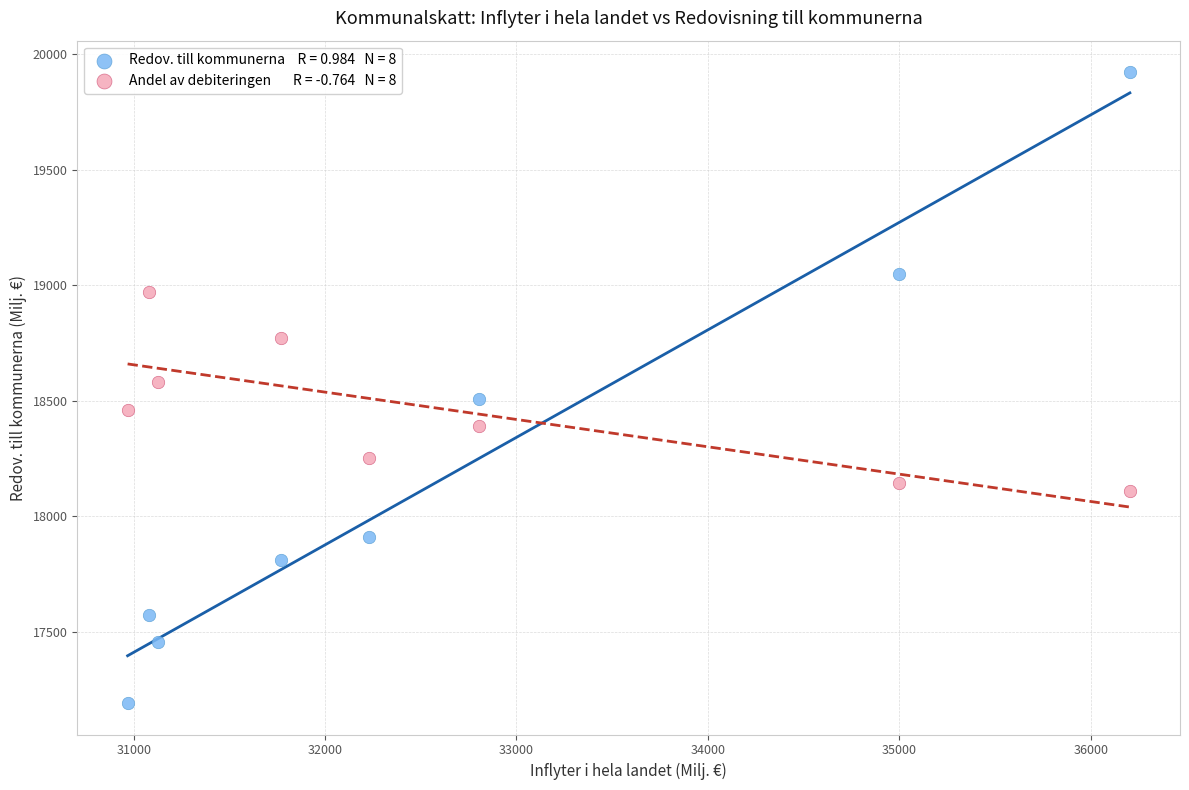

Across all data points, what is the range of Y values (max minus min)?

2729.3